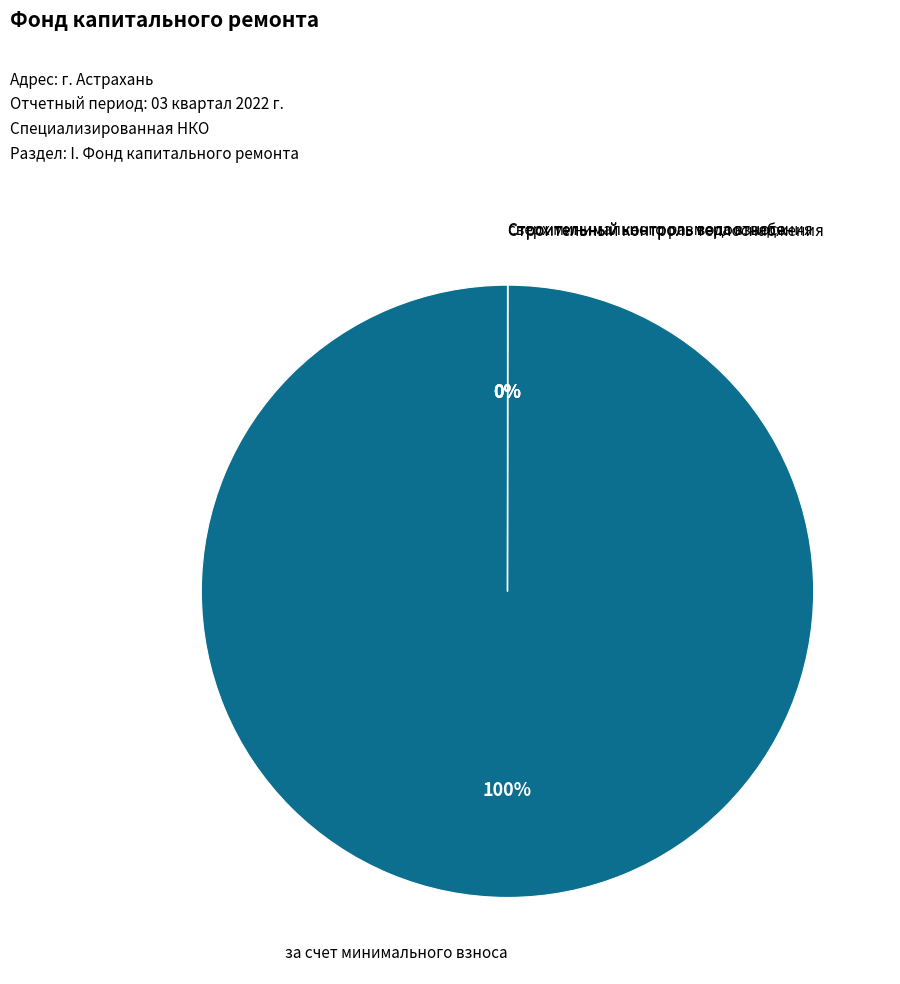

Which category accounts for the majority?

за счет минимального взноса